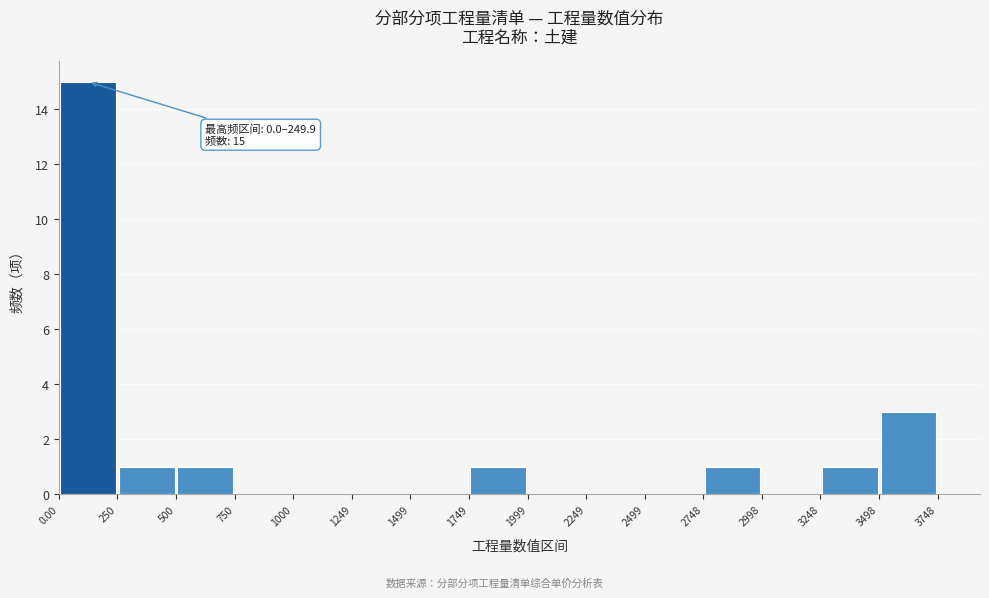

Over which range of the x-axis is the bar tallest?

0.00 to 250